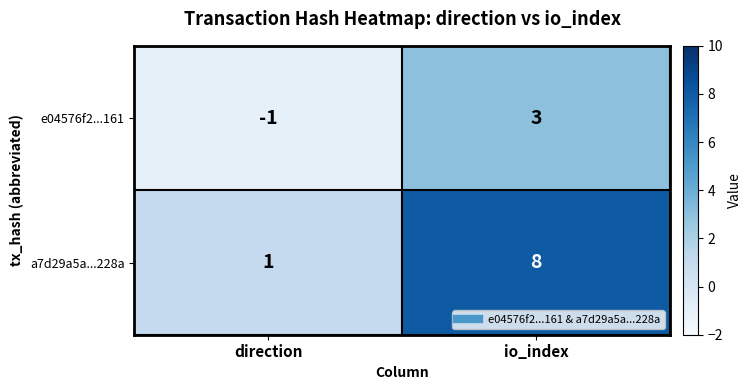

Read the a7d29a5a...228a value at io_index.

8